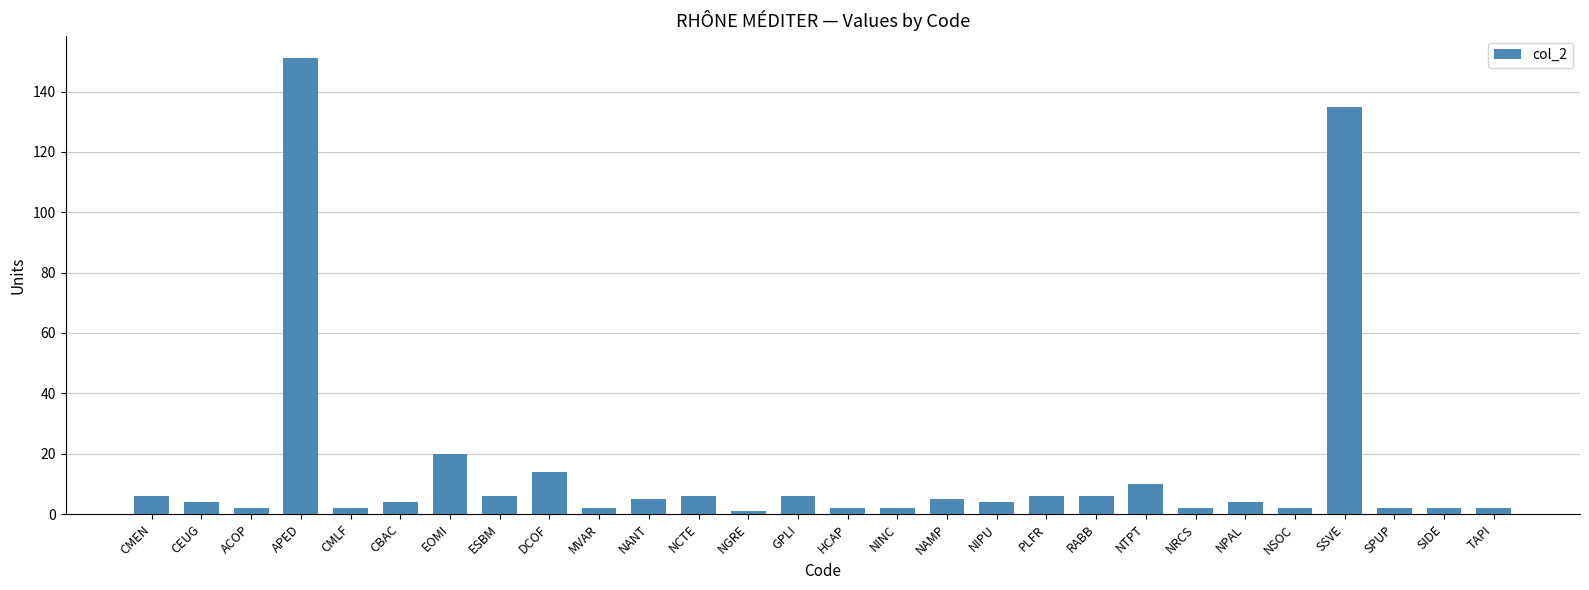

What is the average value?

15